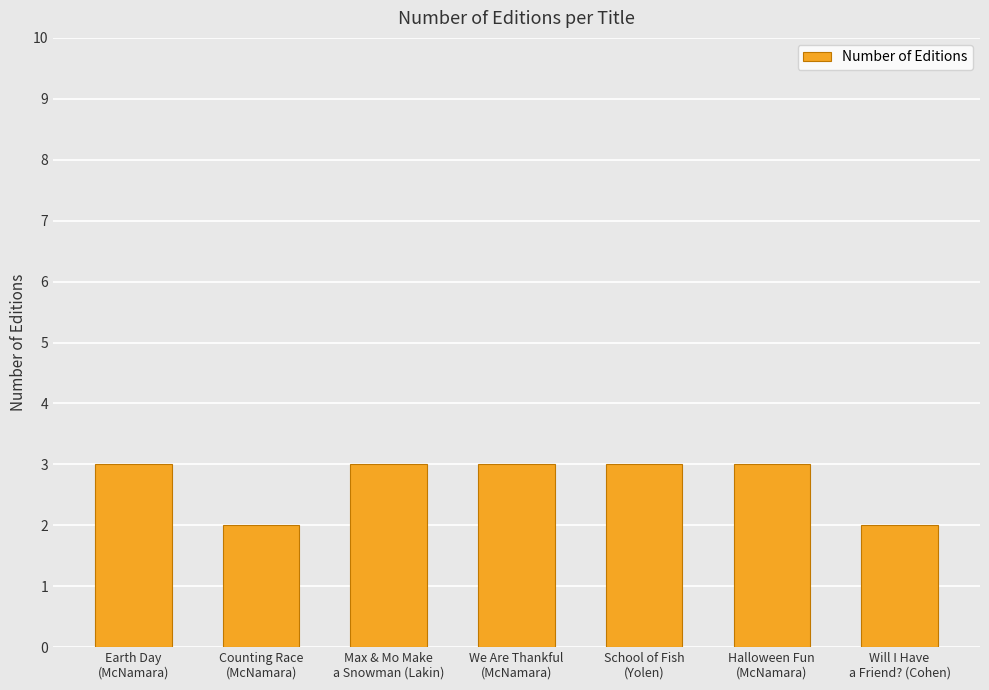

What is the value of the 2nd bar from the left?

2